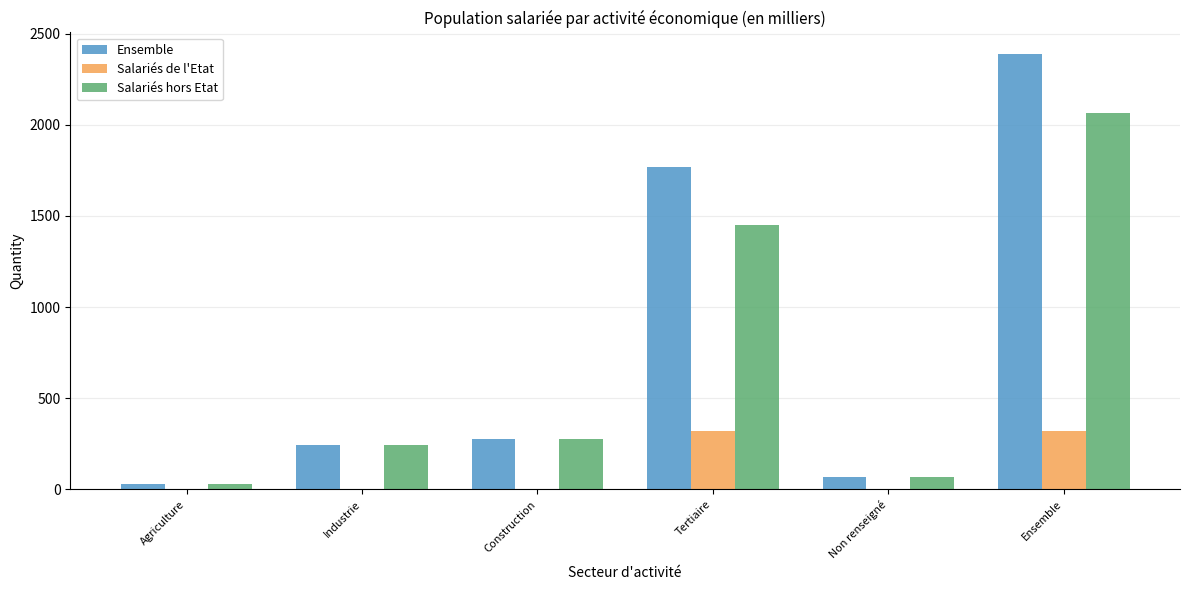

What is the total value across all series at Tertiaire?

3538.9